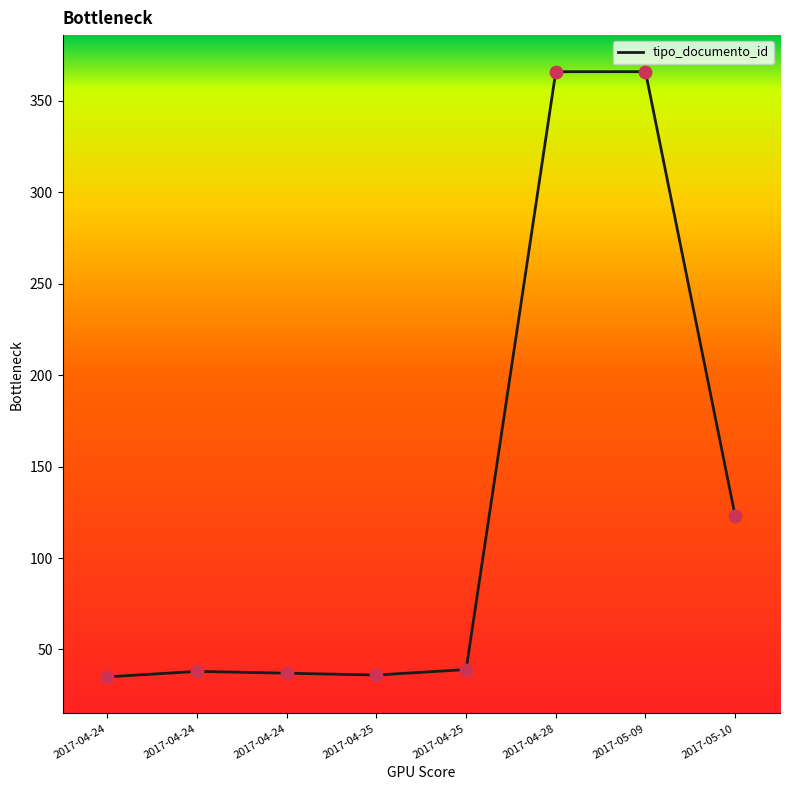

How many lines are shown in the chart?

1